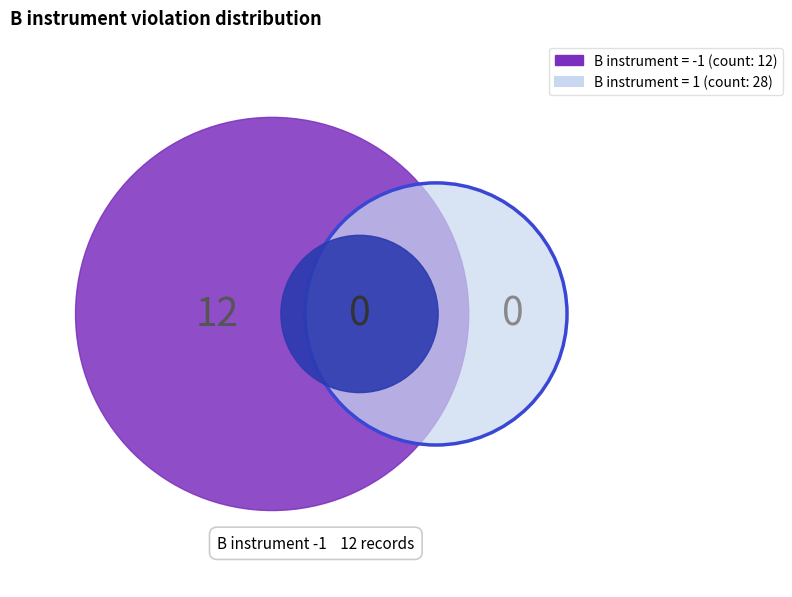

To the nearest percent, what is the average slice percentage?

50%